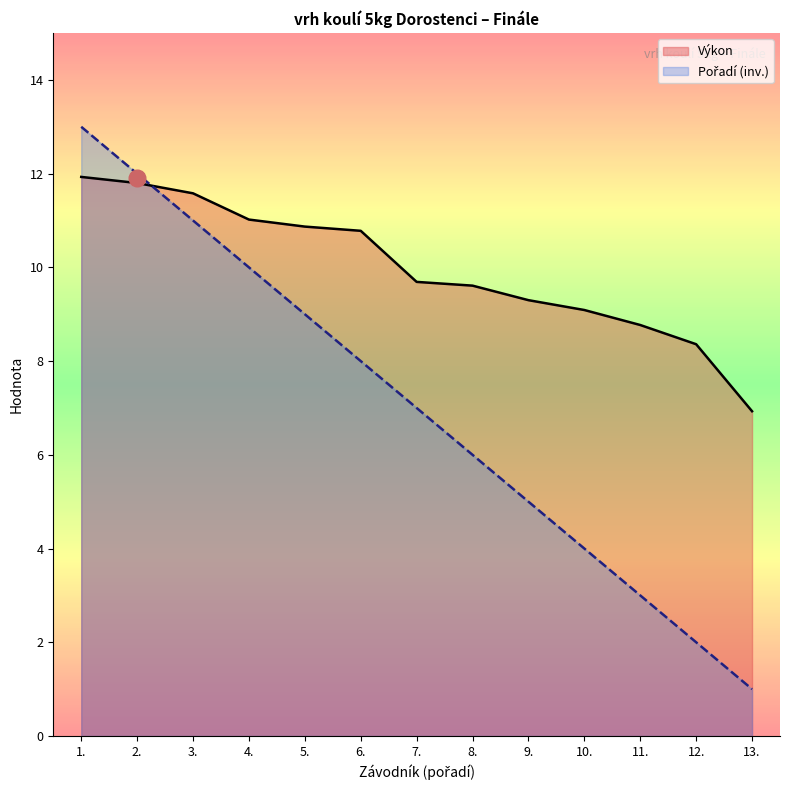

What is the difference between the highest and lowest values at 8.?

3.6